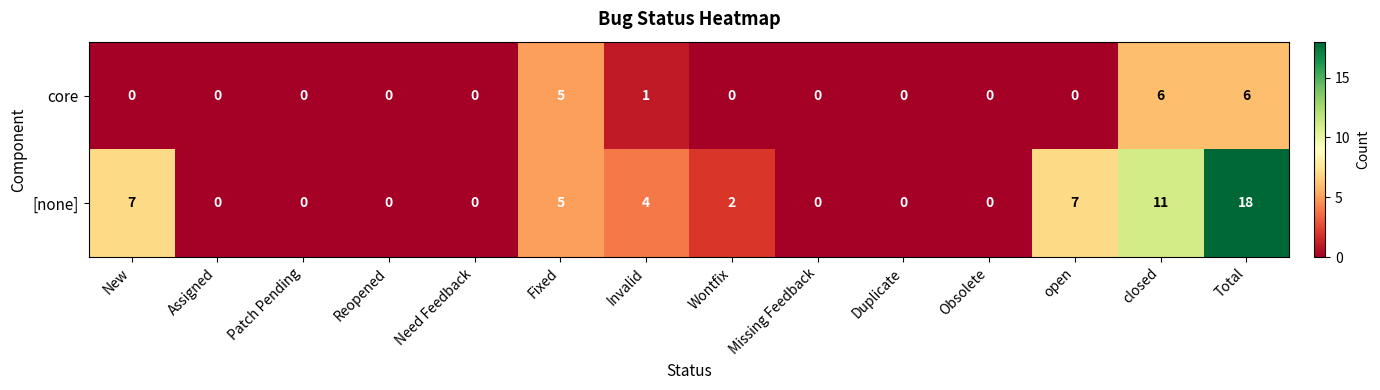

What is the difference between the maximum and minimum values in the [none] series?

18